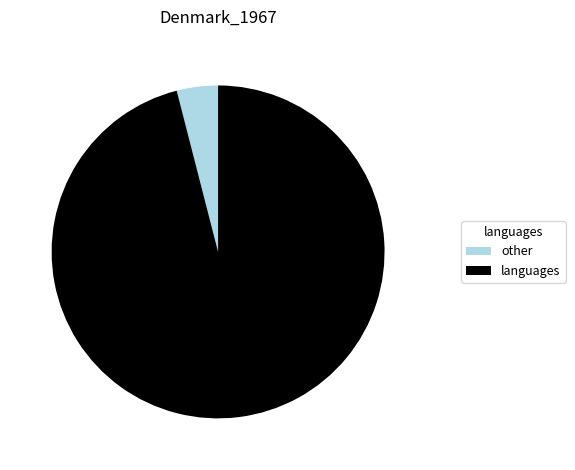

Does any single category account for the majority?

Yes